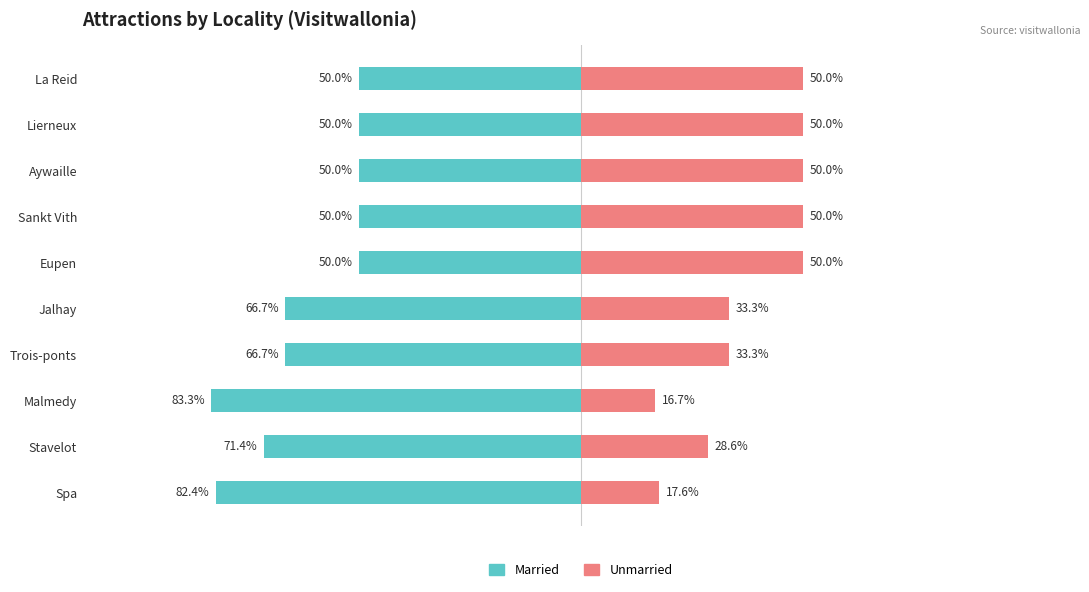

At how many categories does at least one series exceed -9?

10